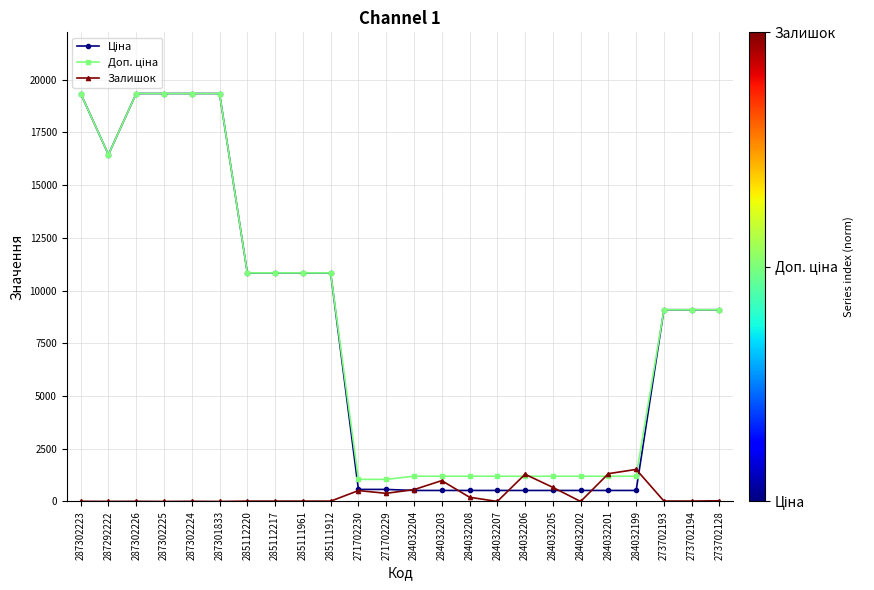

At how many categories does at least one series exceed 7835?

13